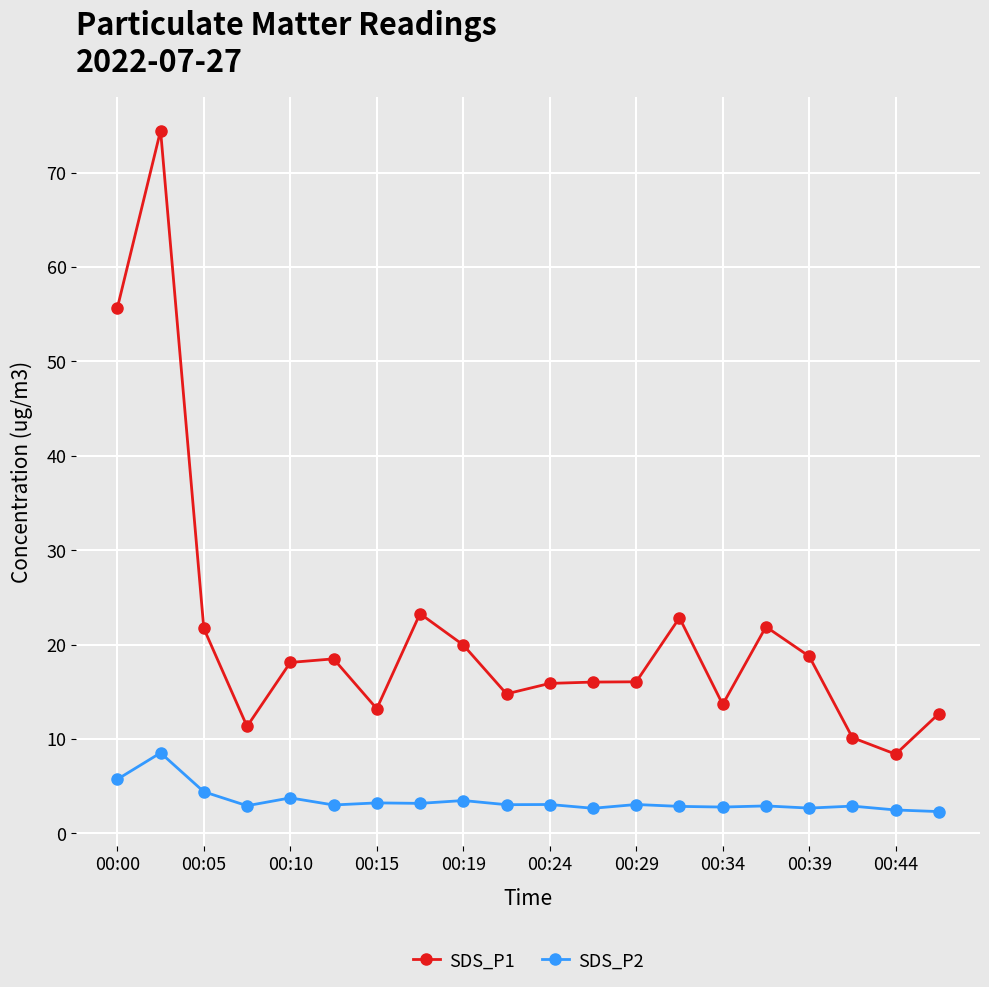

List the series in order of their overall mean, highest first.

SDS_P1, SDS_P2